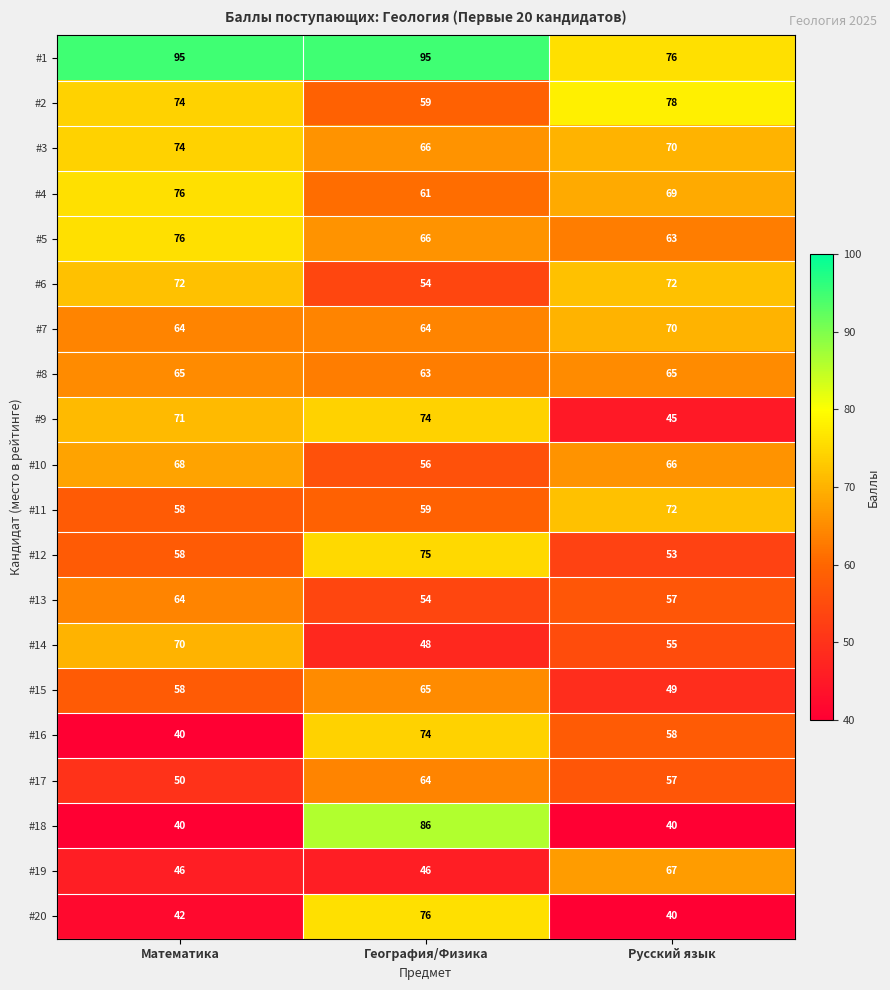

How many #2 values are between 59 and 78?

3